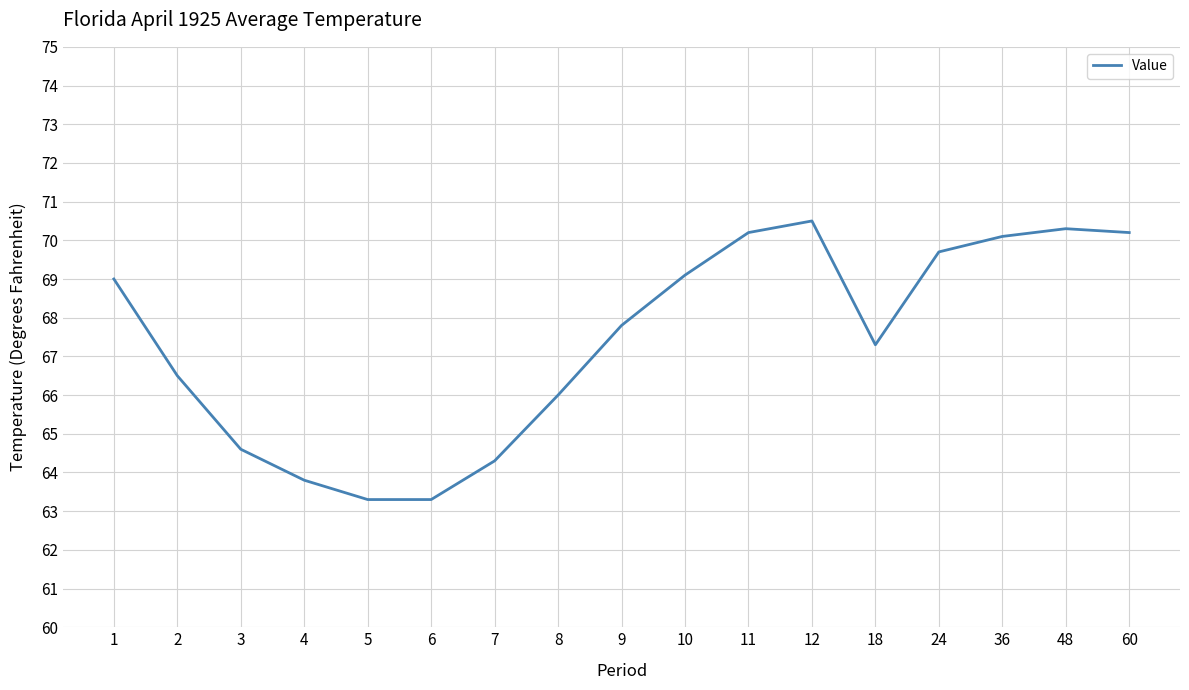

How many lines are shown in the chart?

1